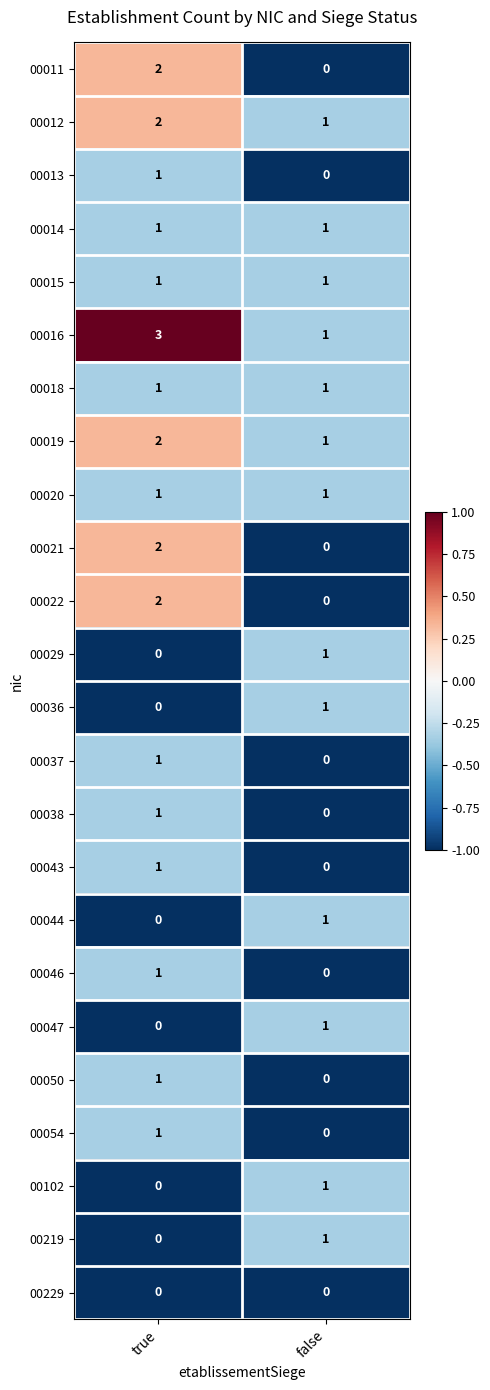

Where is 00050 nearest to the value 0?

false